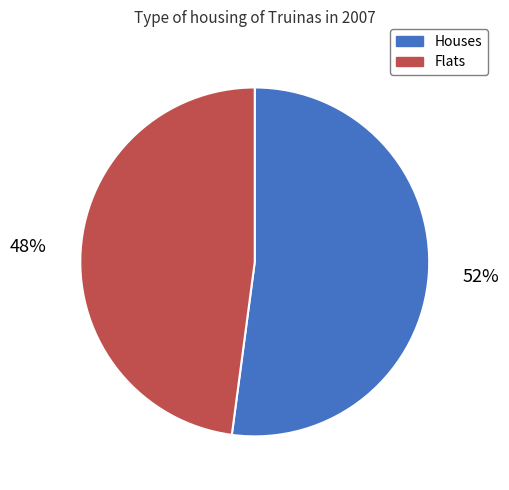

Is the sum of Flats and Houses greater than half?

Yes